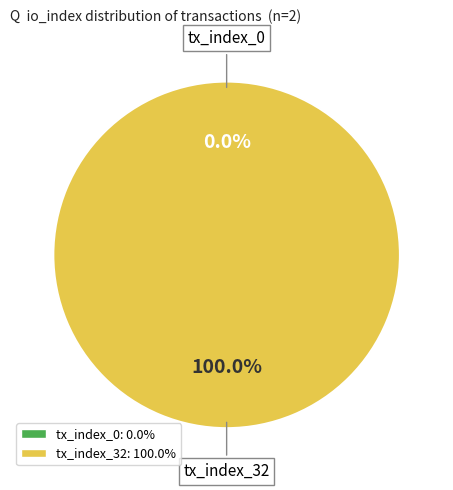

What is the largest slice in the pie chart?

tx_index_32